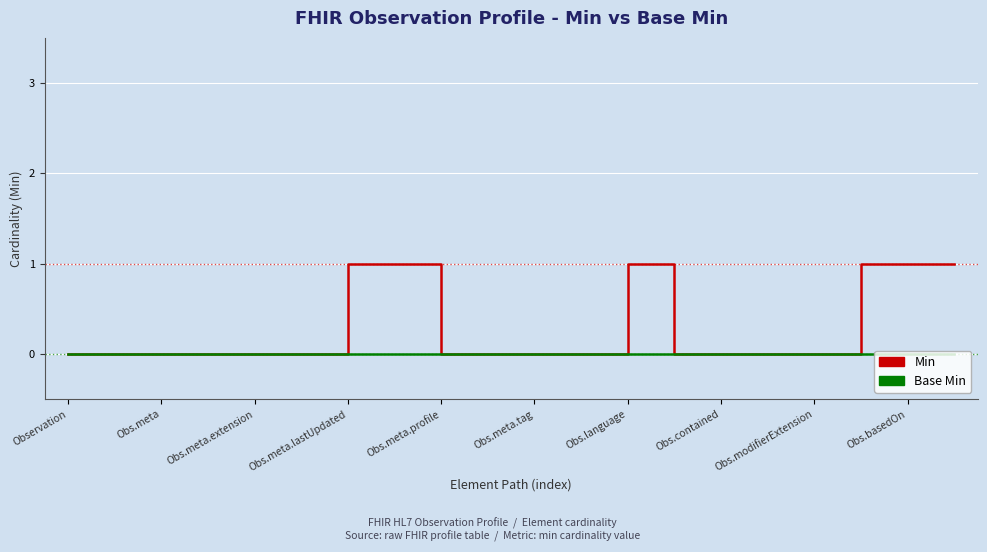

Which series has the largest range (max minus min)?

Min